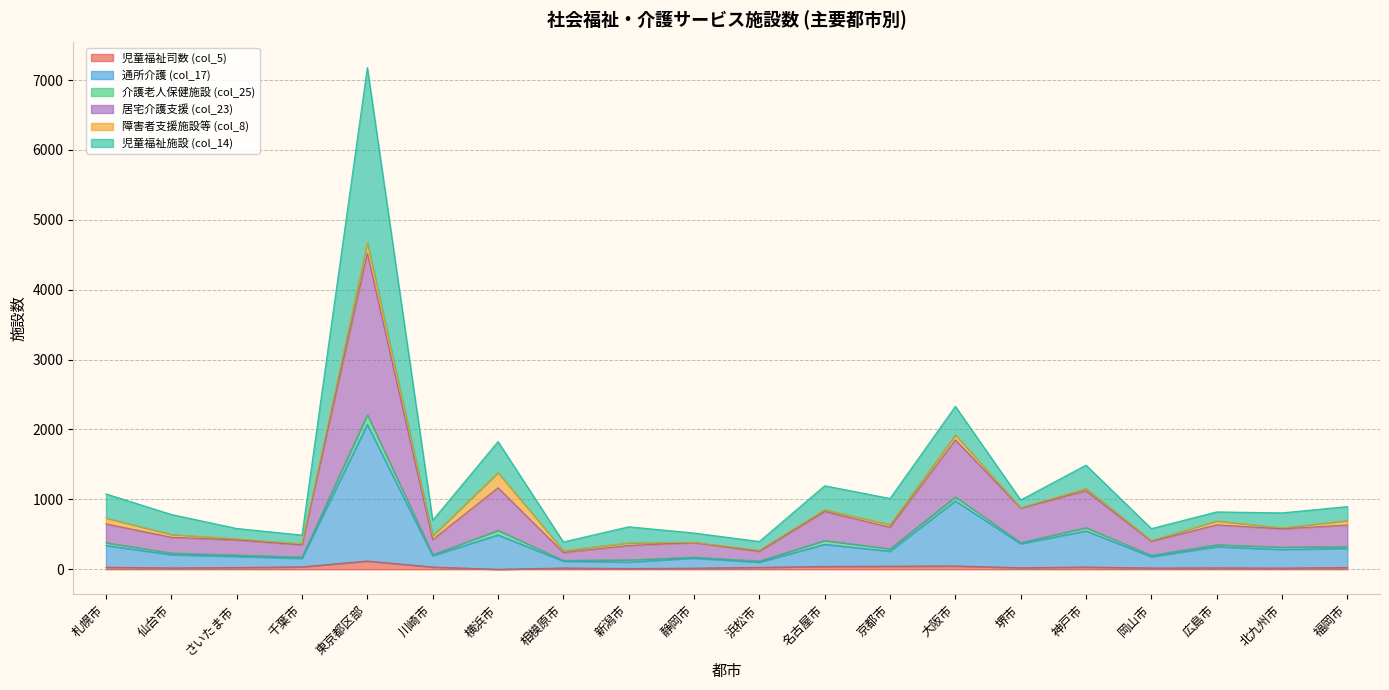

At which category is the sum across all series the highest?

東京都区部